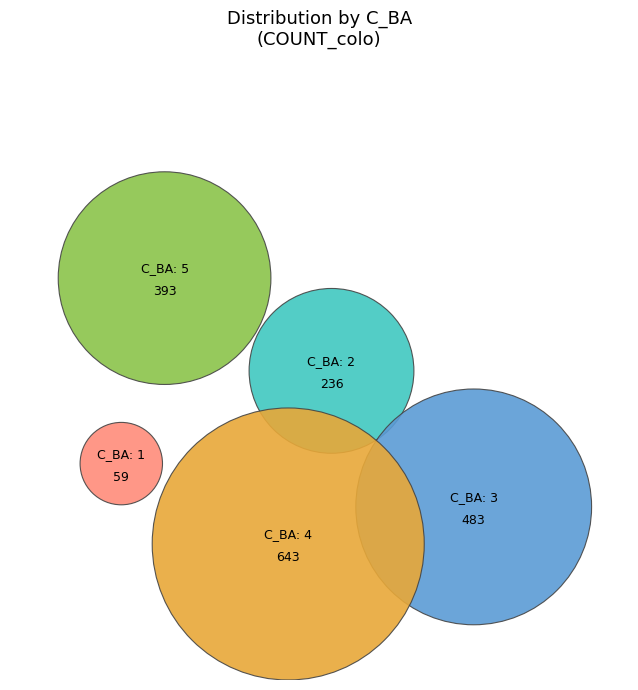

What percentage is the 3 slice, to the nearest percent?

27%